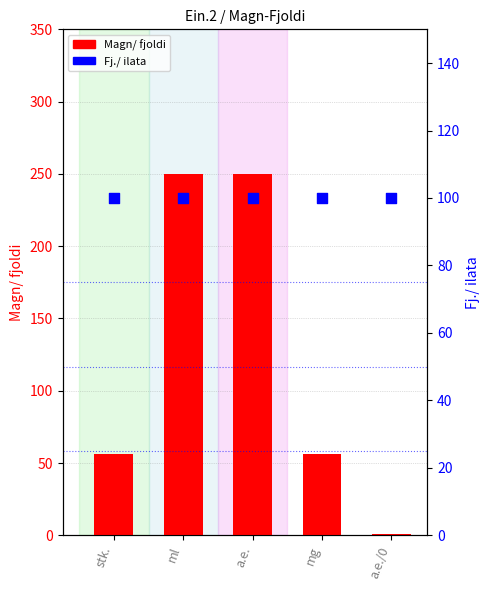

What are all the series names shown in the legend?

Magn/ fjoldi, Fj./ ilata